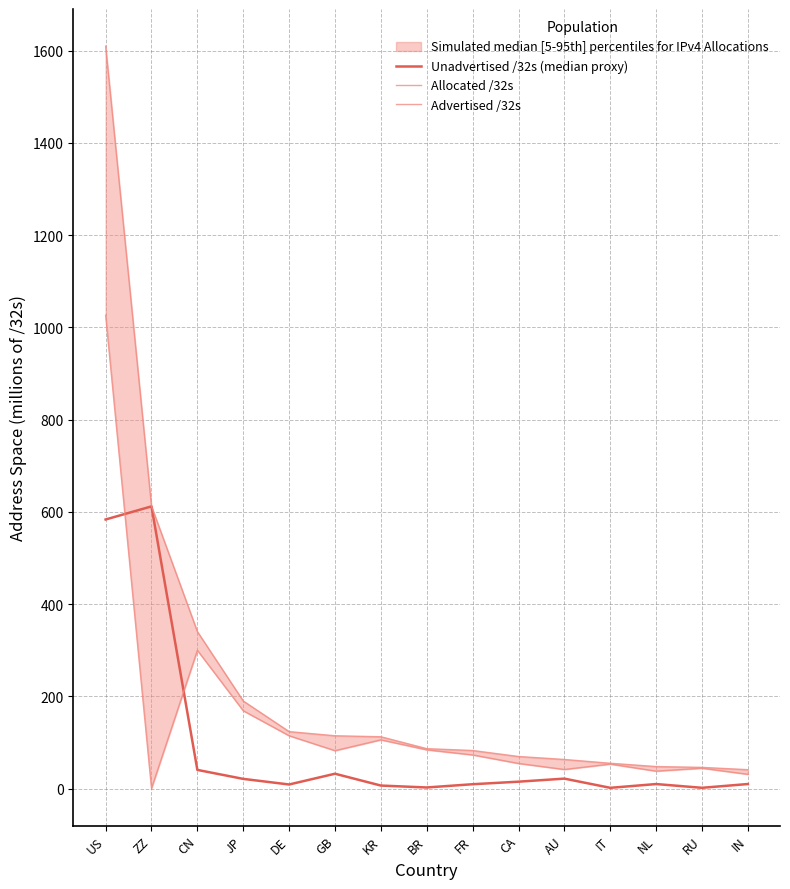

Is the value of Advertised /32s at NL greater than the value of Allocated /32s at AU?

No